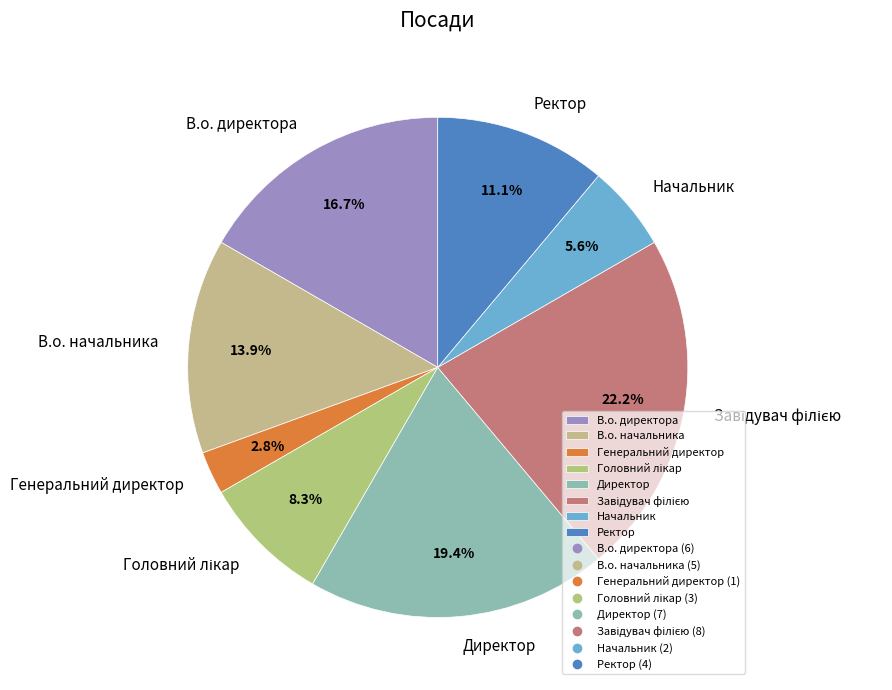

To the nearest percent, what is the average slice percentage?

12%